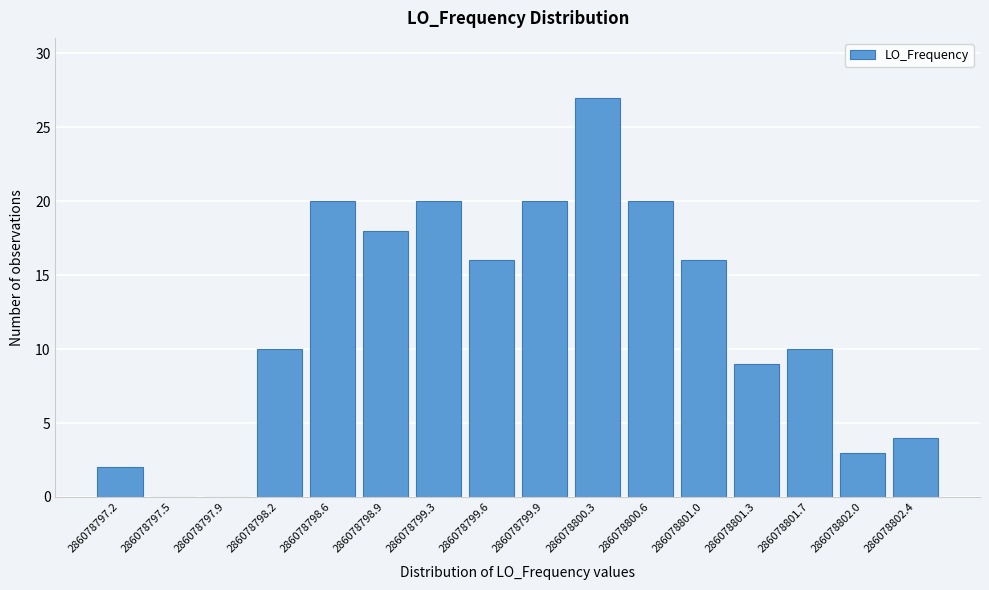

Reading right to left, what are all the values shown in this chart?

286078802.4=4	286078802.0=3	286078801.7=10	286078801.3=9	286078801.0=16	286078800.6=20	286078800.3=27	286078799.9=20	286078799.6=16	286078799.3=20	286078798.9=18	286078798.6=20	286078798.2=10	286078797.9=0	286078797.5=0	286078797.2=2